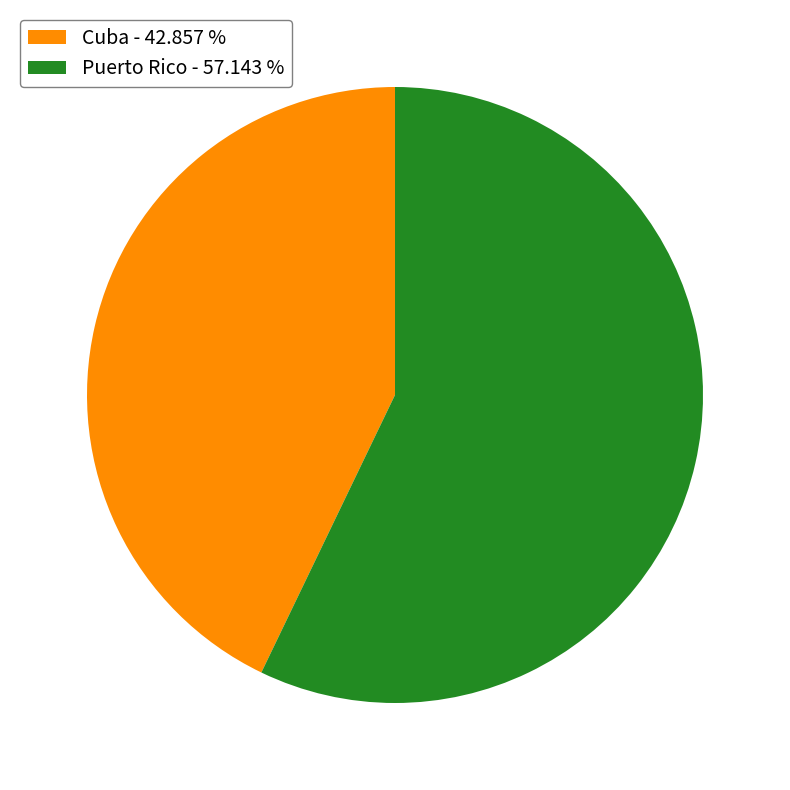

What is the smallest slice in the pie chart?

Cuba